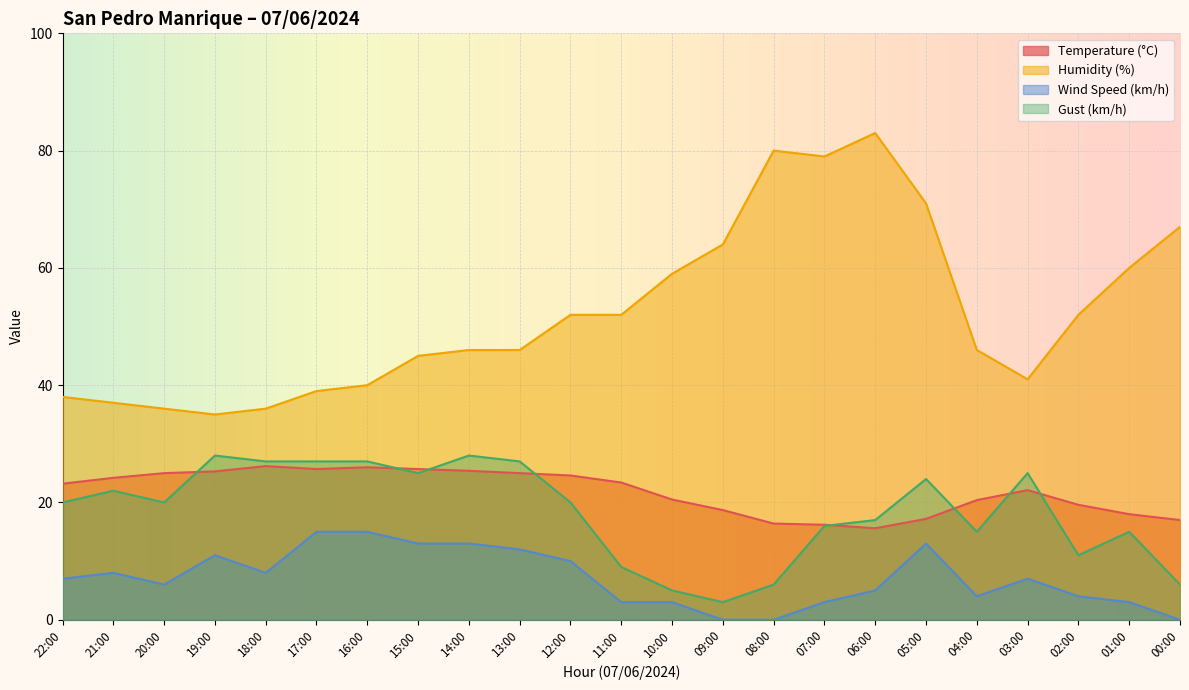

How many values in the Humidity (%) series are below 46?

9